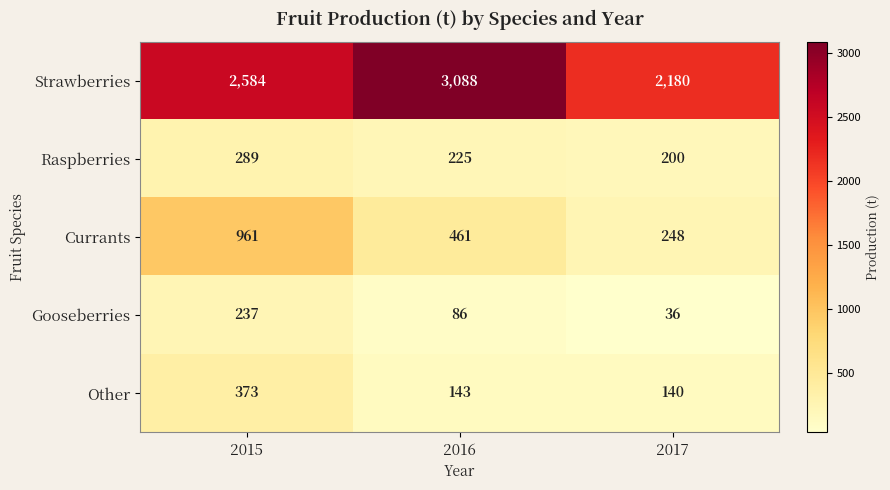

Which label corresponds to the largest value in the chart?

2016